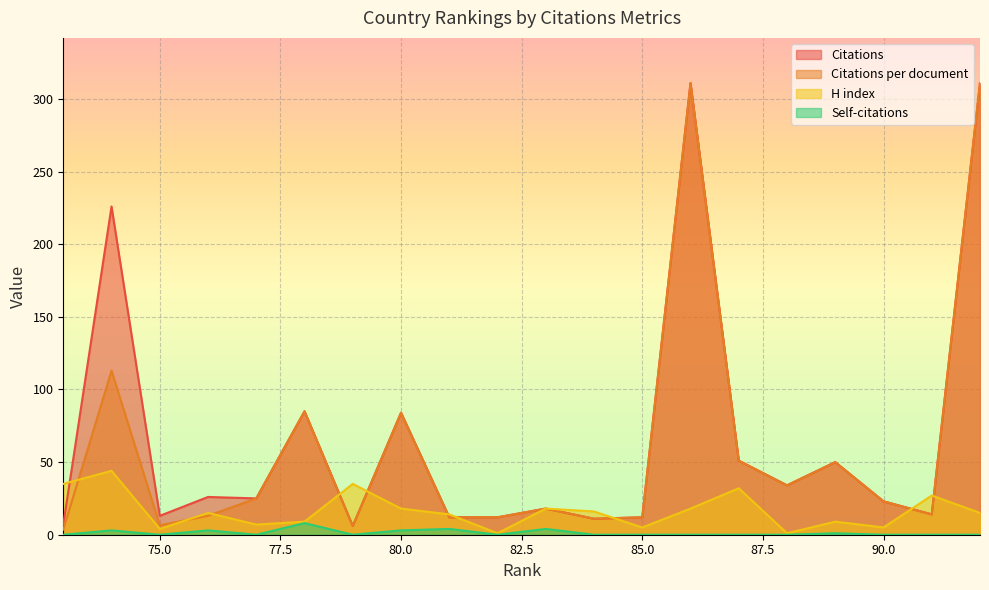

Reading right to left, transcribe all the data shown in this chart.

Citations: 73=7.0	74=226.0	75=13.0	76=26.0	77=25.0	78=85.0	79=6.0	80=84.0	81=12.0	82=12.0	83=18.0	84=11.0	85=12.0	86=311.0	87=51.0	88=34.0	89=50.0	90=23.0	91=14.0	92=311.0
Citations per document: 73=3.5	74=113.0	75=6.5	76=13.0	77=25.0	78=85.0	79=6.0	80=84.0	81=12.0	82=12.0	83=18.0	84=11.0	85=12.0	86=311.0	87=51.0	88=34.0	89=50.0	90=23.0	91=14.0	92=311.0
H index: 73=35.0	74=44.0	75=4.0	76=15.0	77=7.0	78=9.0	79=35.0	80=18.0	81=14.0	82=1.0	83=18.0	84=16.0	85=5.0	86=18.0	87=32.0	88=1.0	89=9.0	90=5.0	91=27.0	92=15.0
Self-citations: 73=0.0	74=3.0	75=0.0	76=3.0	77=0.0	78=8.0	79=0.0	80=3.0	81=4.0	82=0.0	83=4.0	84=0.0	85=0.0	86=0.0	87=0.0	88=0.0	89=1.0	90=0.0	91=0.0	92=0.0